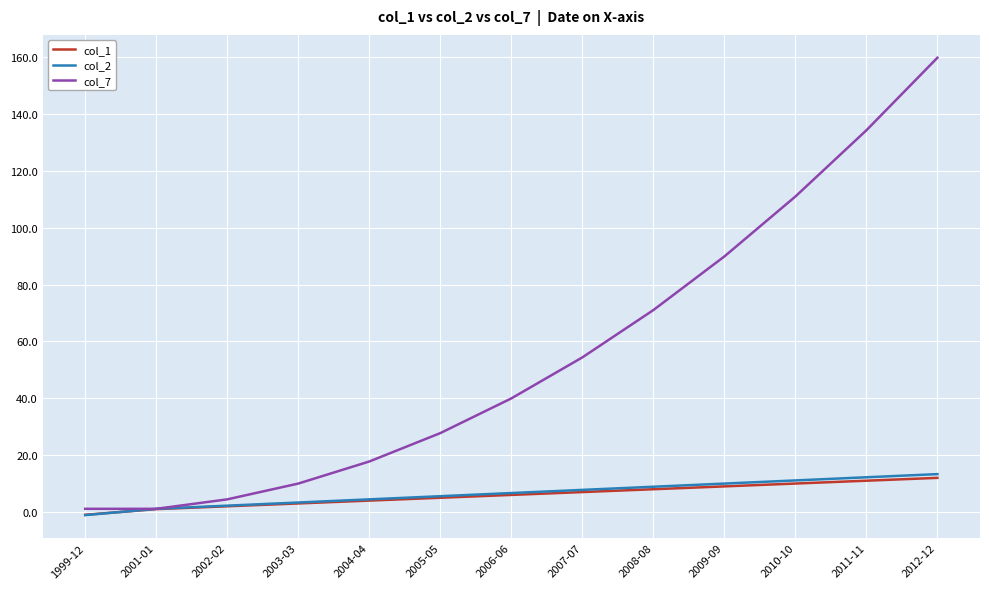

What position from the left is 2012-12?

13